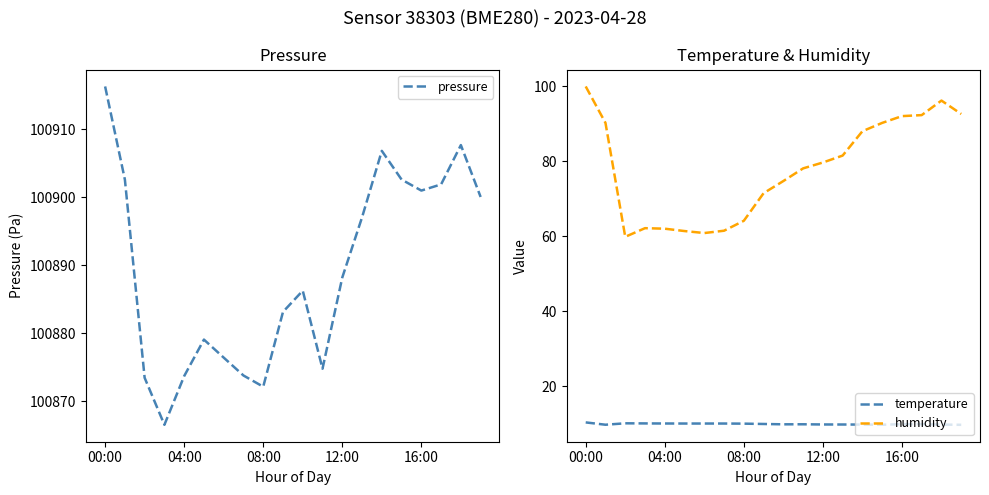

What is the highest value of the pressure series?

100916.3